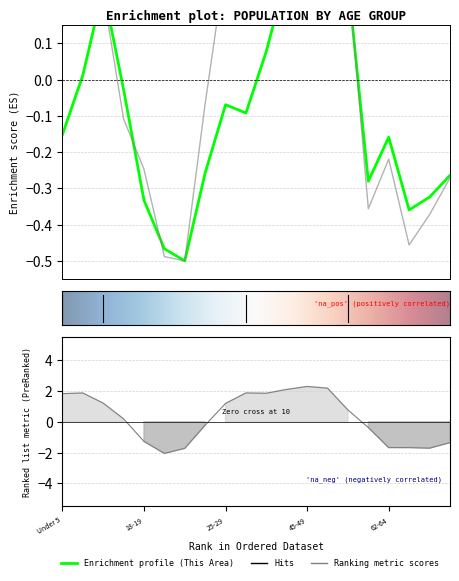

What position from the right is 50-54?

7